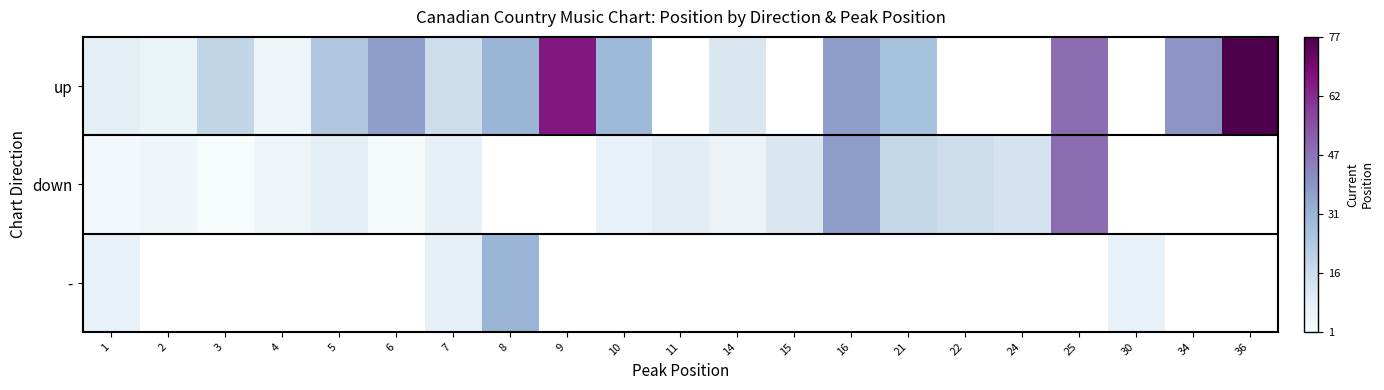

How many values in down are above zero?

16